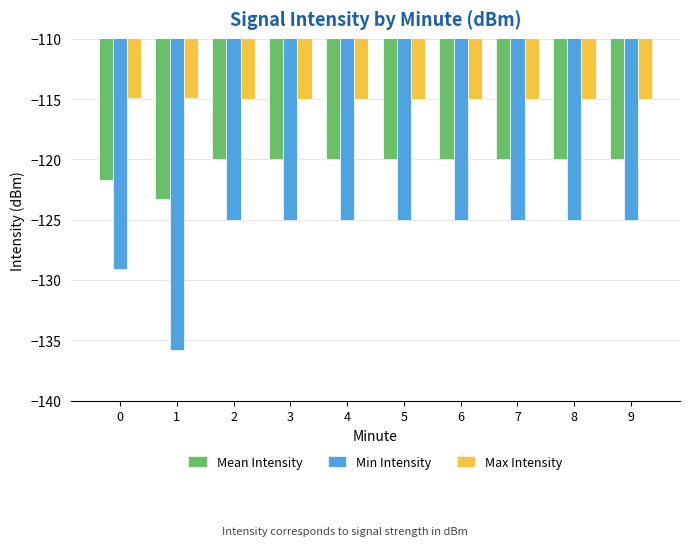

List the series in order of their overall mean, highest first.

Max Intensity, Mean Intensity, Min Intensity